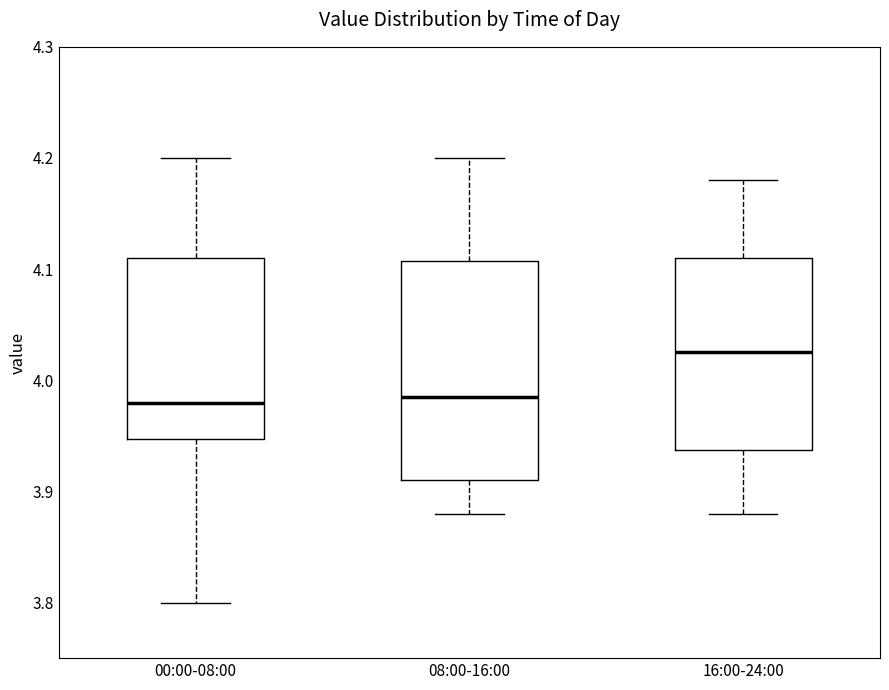

Comparing the boxes themselves (not the whiskers), which one is the tallest?

08:00-16:00